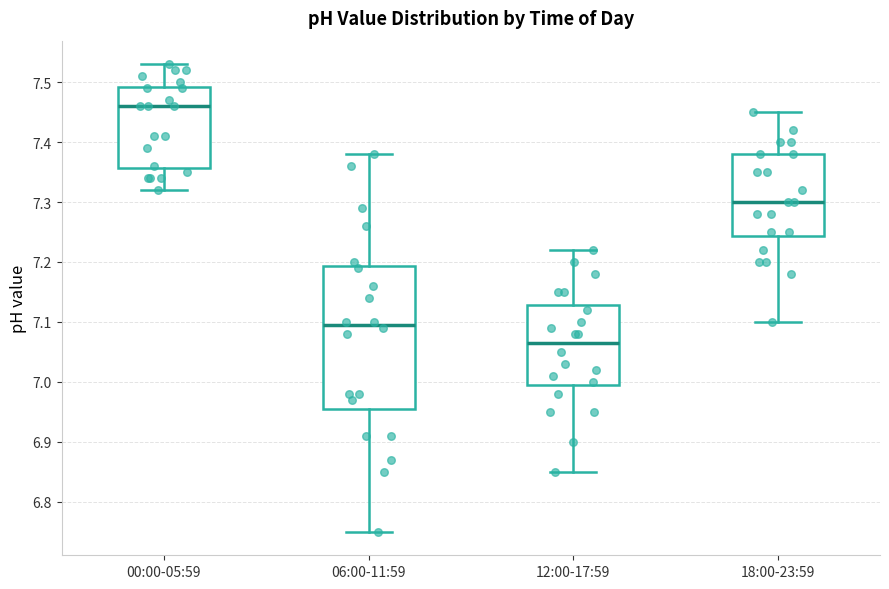

Comparing the boxes themselves (not the whiskers), which one is the tallest?

06:00-11:59